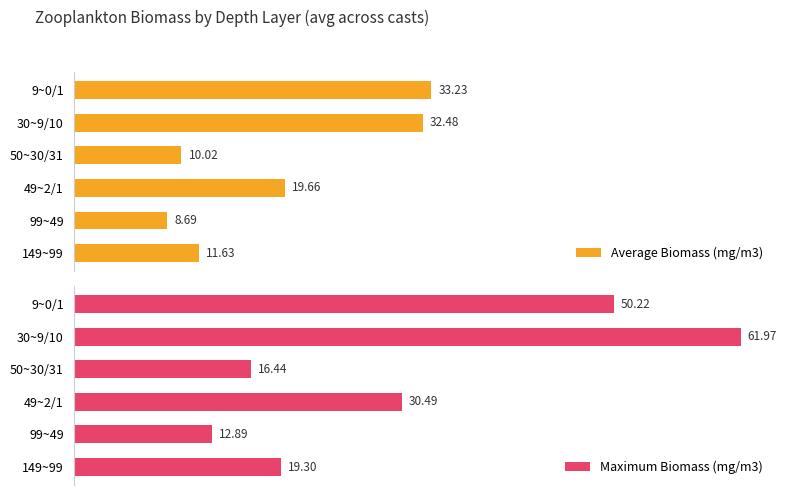

Rank the categories by Average Biomass (mg/m3) value from lowest to highest.

99~49, 50~30/31, 149~99, 49~2/1, 30~9/10, 9~0/1